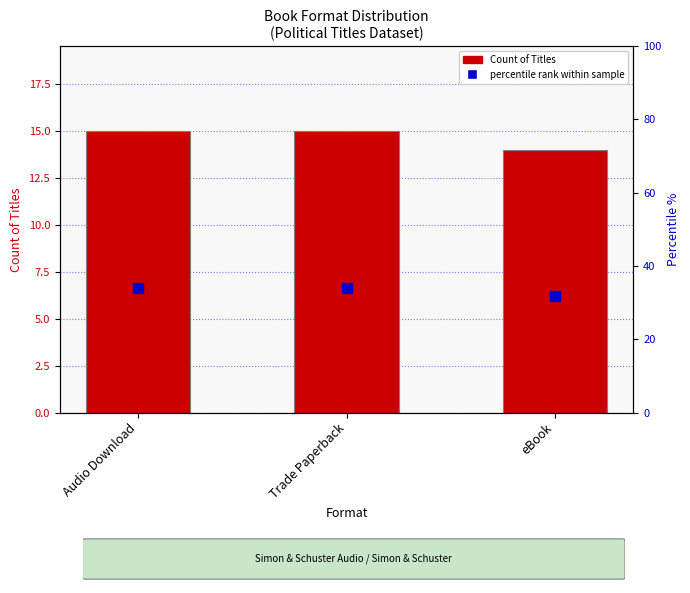

What is the difference between the maximum and minimum values in the Count of Titles series?

1.0